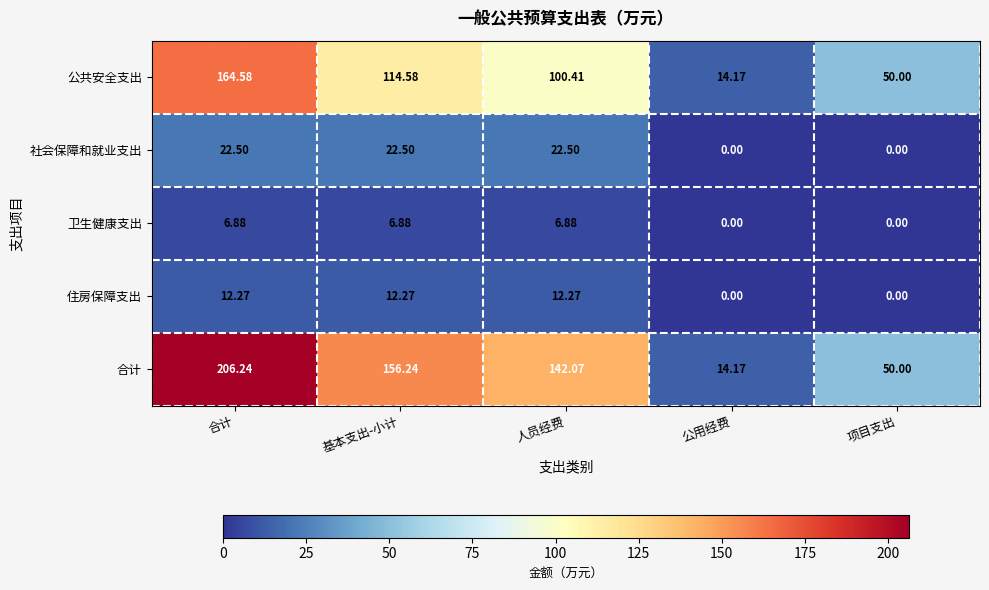

Where does the 住房保障支出 series first go above 12?

合计